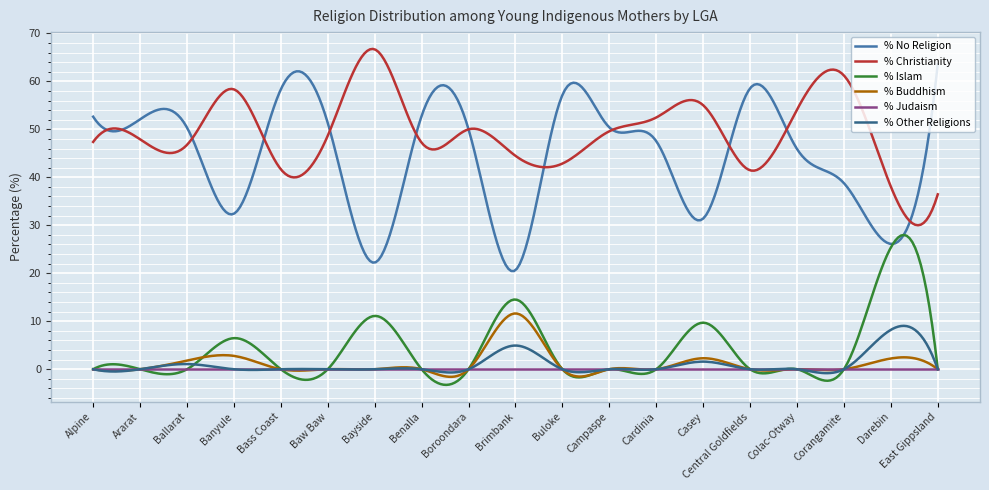

Which series has the widest spread of values?

% No Religion